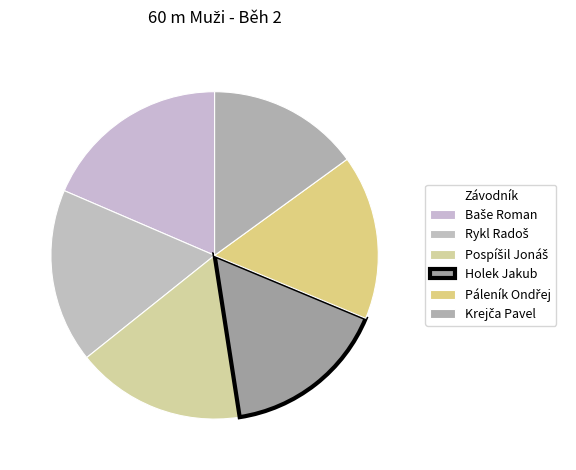

True or false: Pospíšil Jonáš accounts for 22% of the total.

False